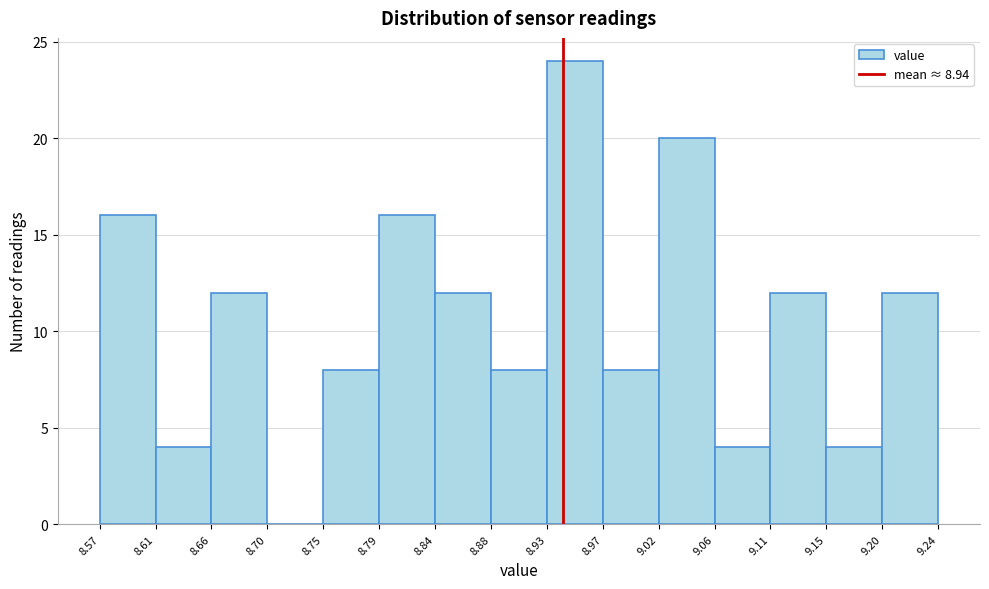

Which range on the x-axis has the tallest bar?

8.93 to 8.97